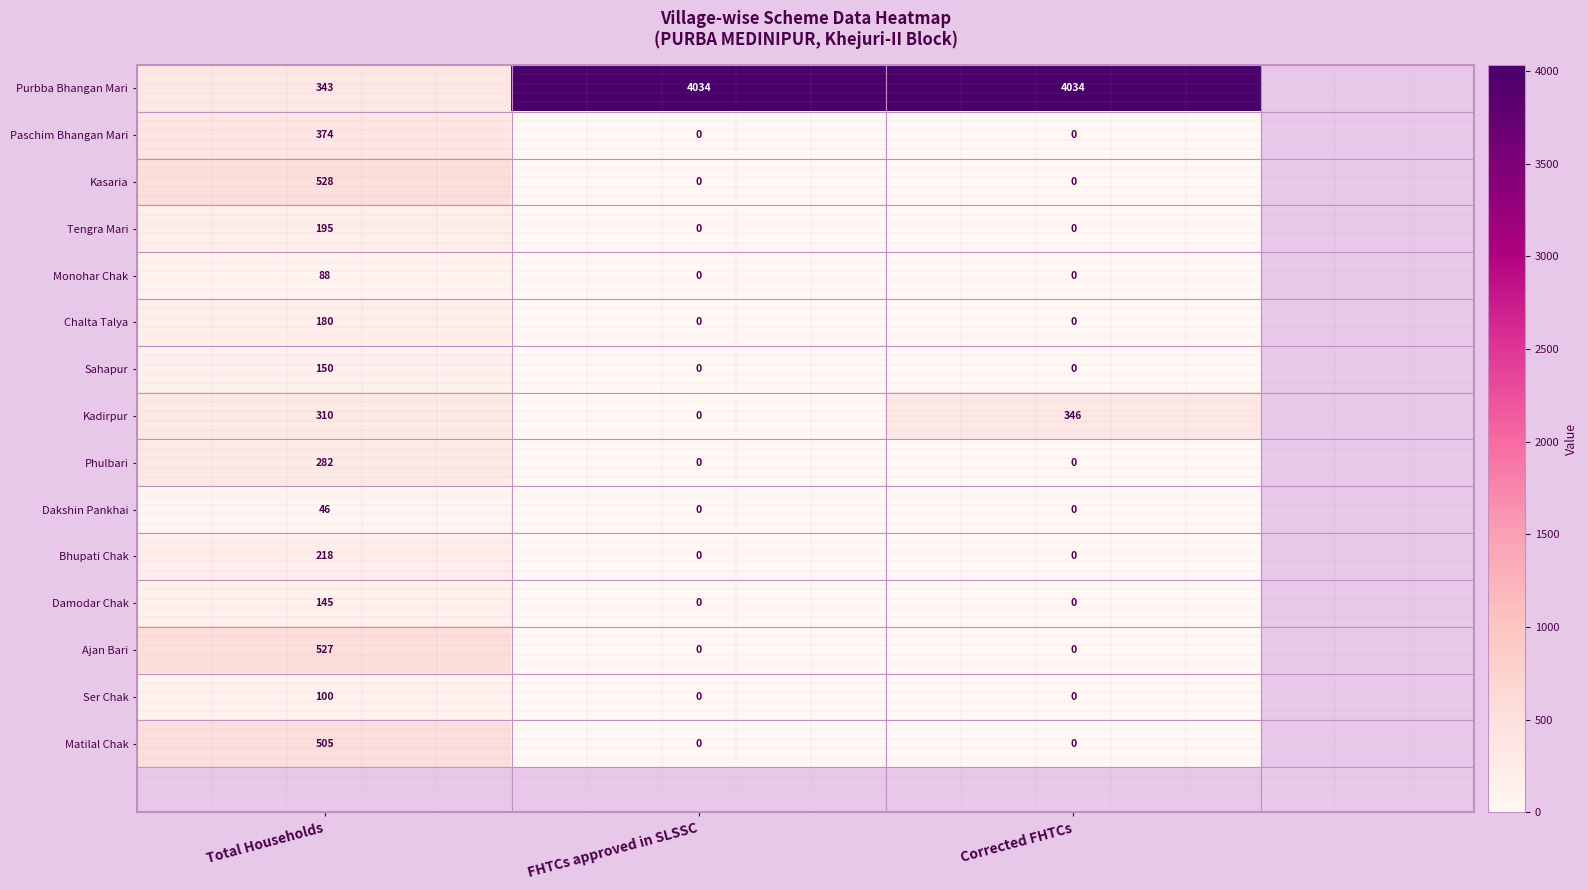

What is the difference between the Monohar Chak values at Total Households and Corrected FHTCs?

88